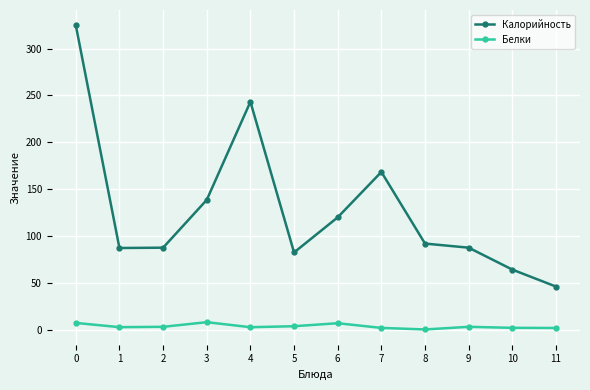

What is the difference between the maximum and minimum values in the Калорийность series?

278.9